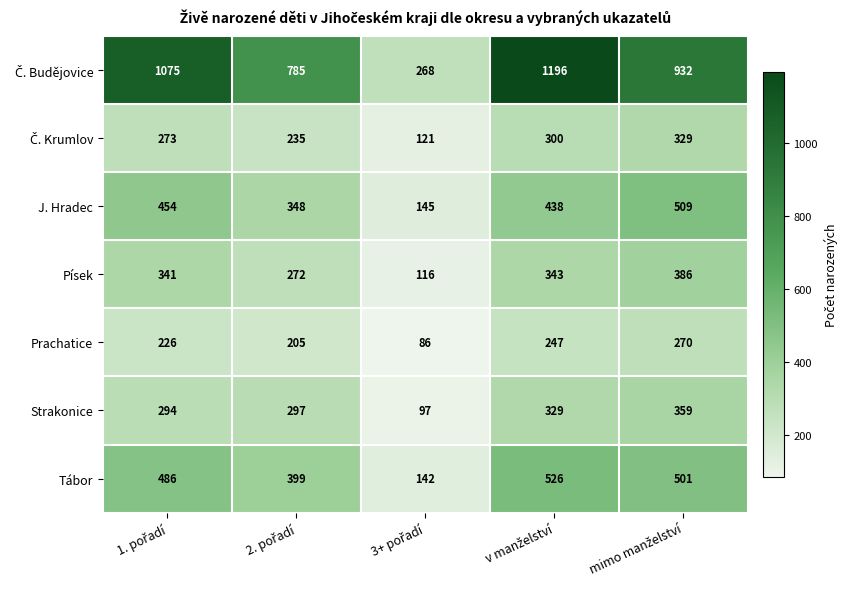

What is the difference between the maximum and second lowest values in the J. Hradec series?

161